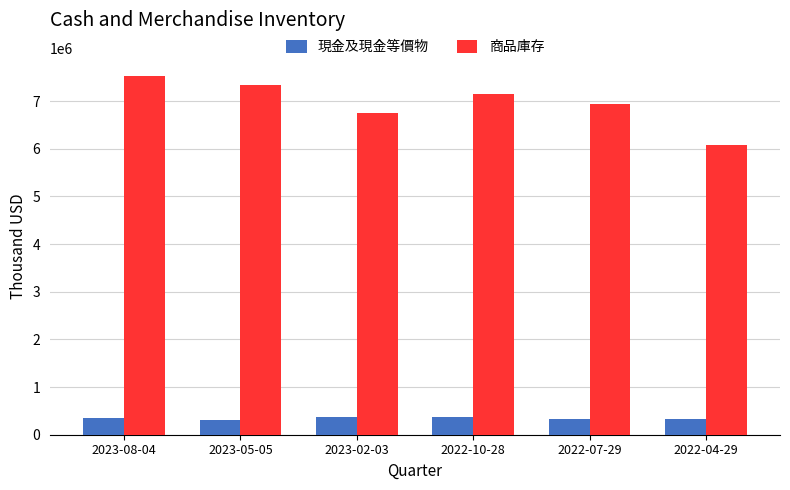

What is the maximum value for 商品庫存?

7531459